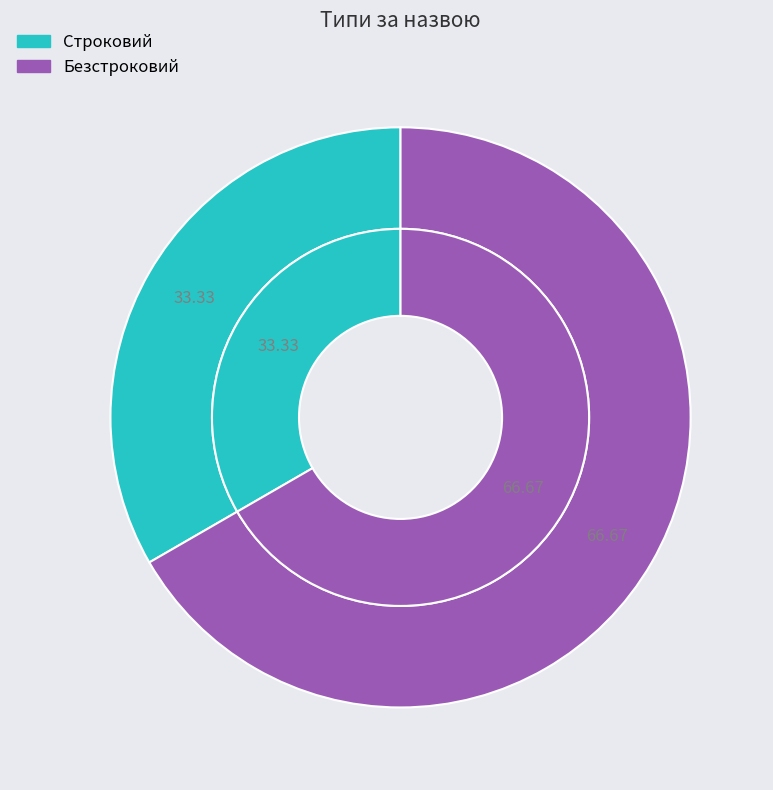

Does any single category account for the majority?

Yes